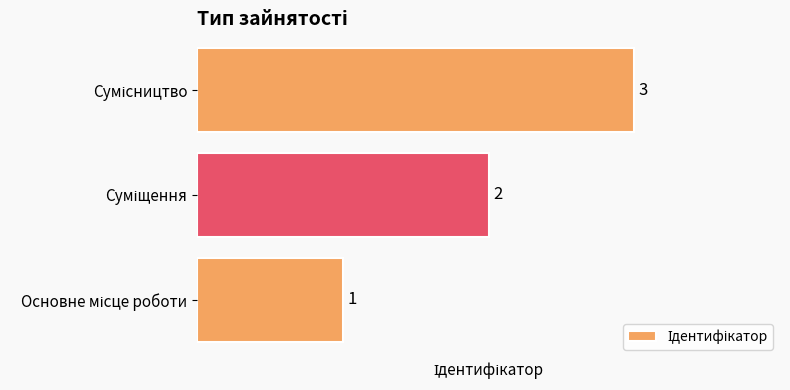

What is the greatest value displayed?

3